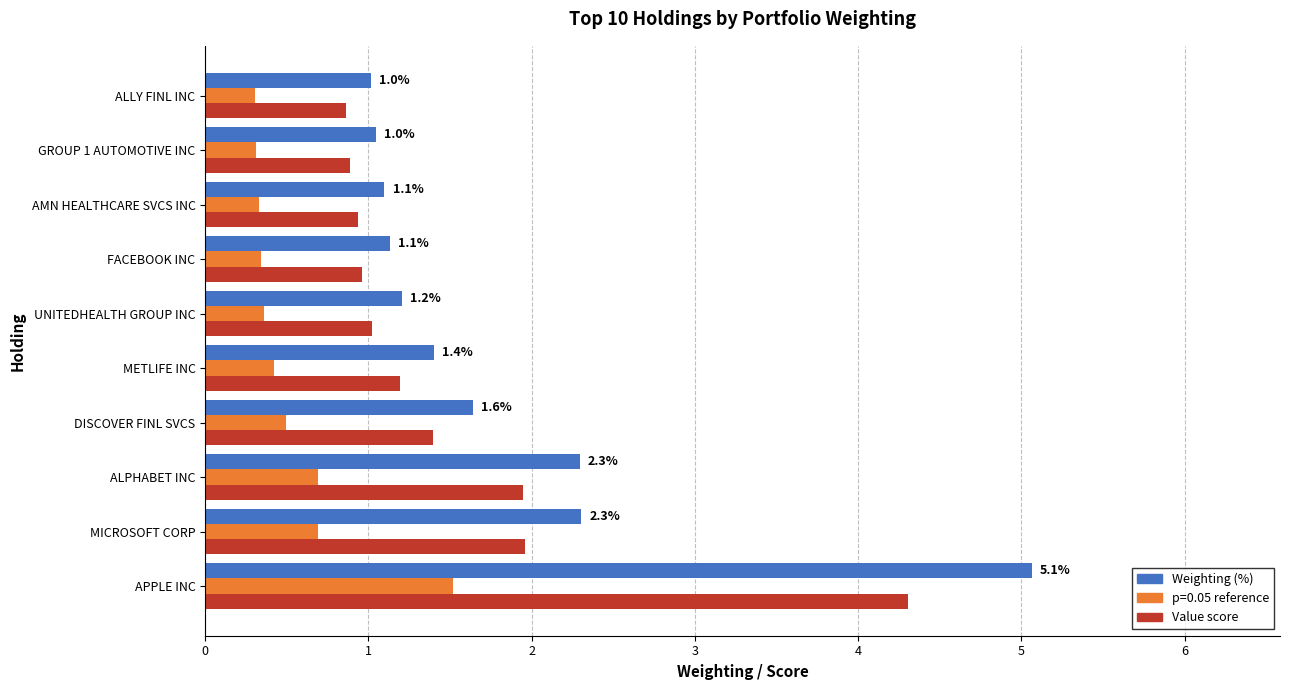

What is the minimum value for Weighting (%)?

1.0